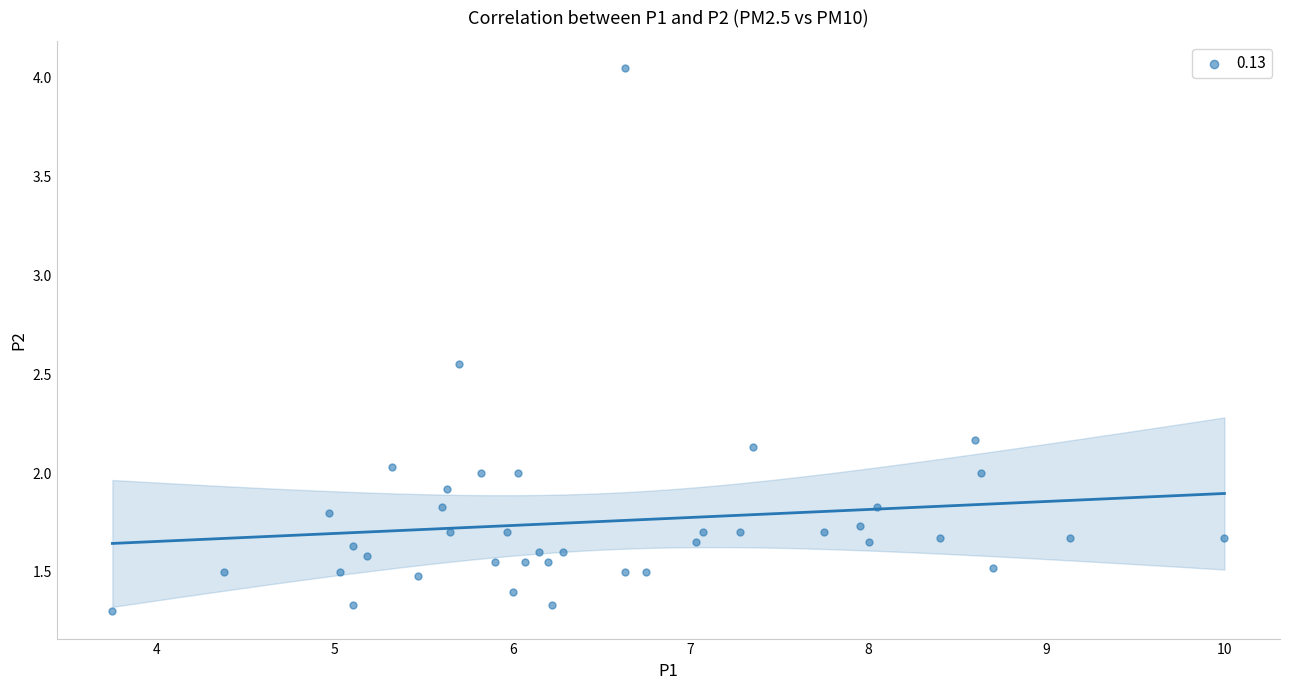

What is the range of X values (max minus min)?

6.2